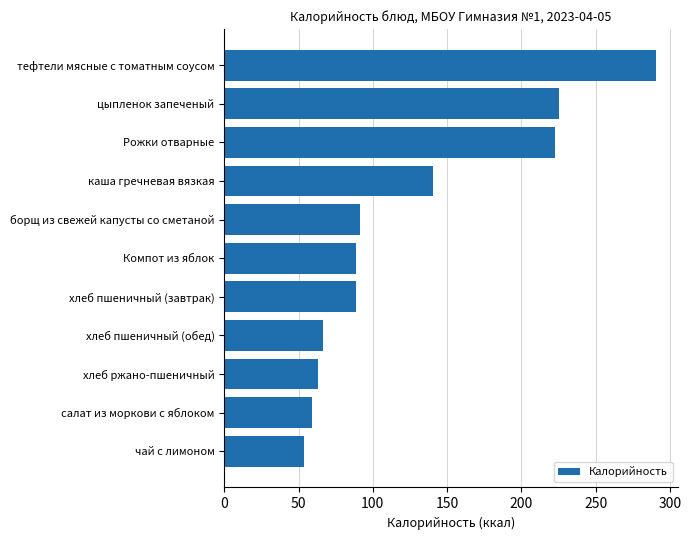

How many data points are above 88?

7